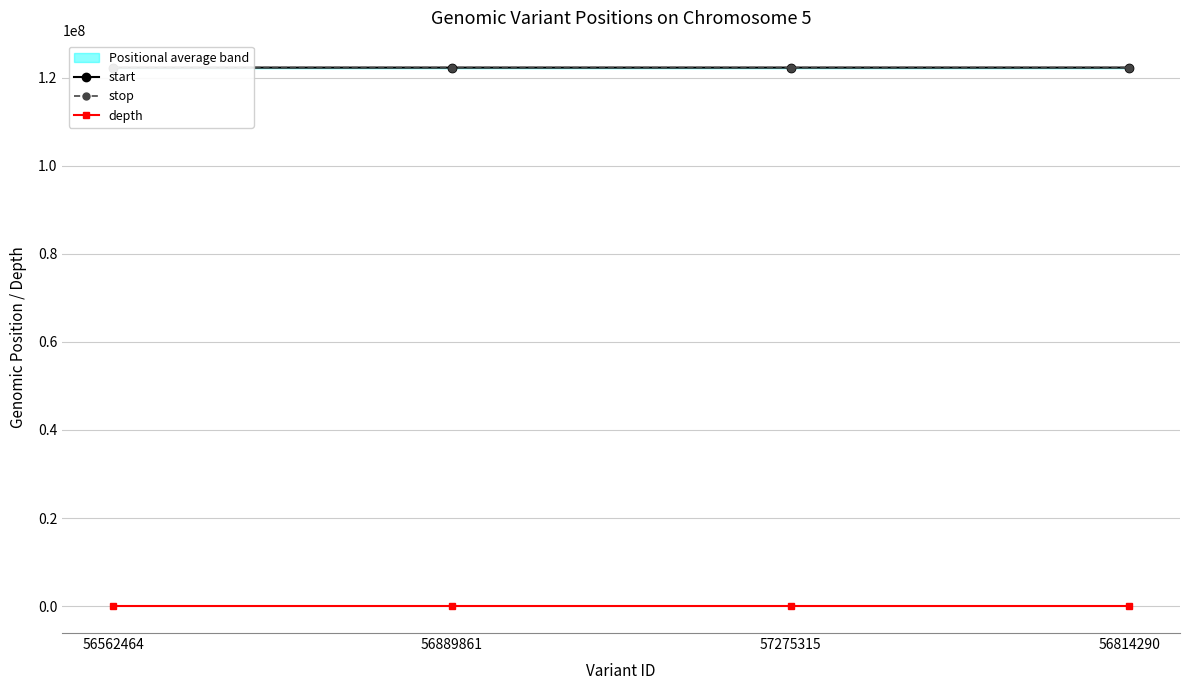

What is the minimum value shown in the chart?

1